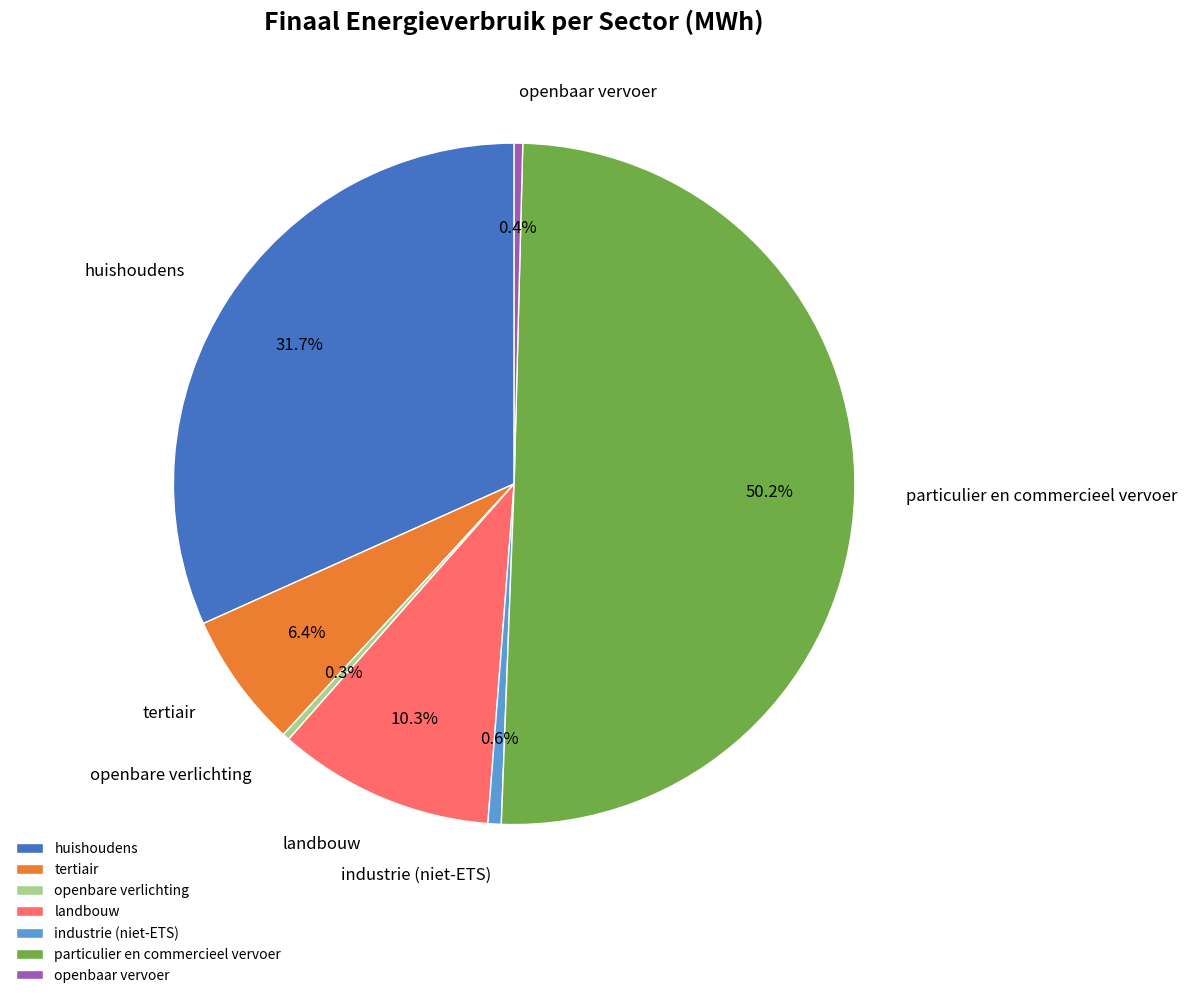

To the nearest percent, what is the difference between the largest and smallest slice percentages?

50%